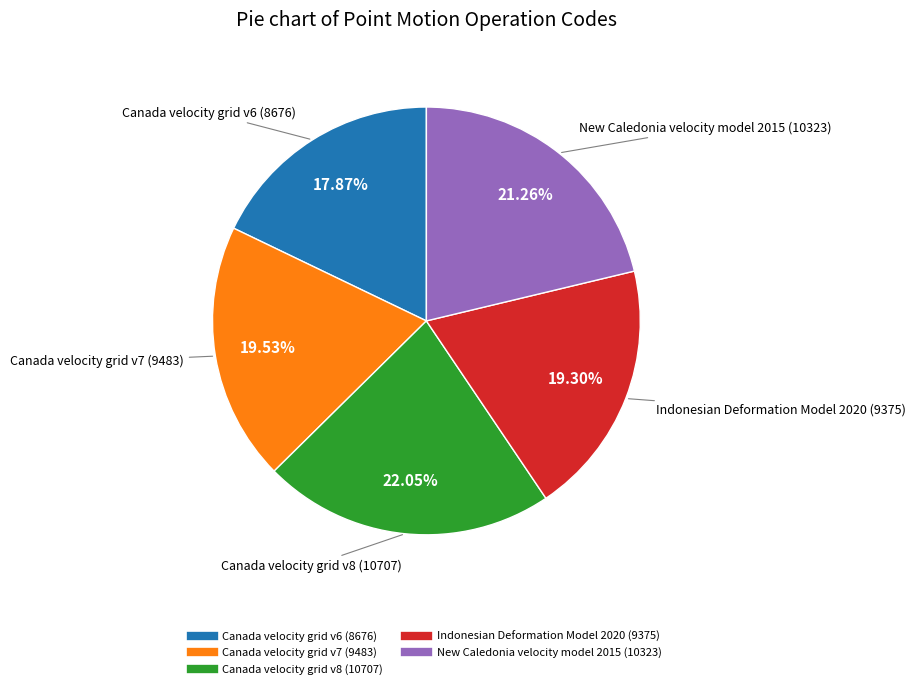

Which has a higher value, Canada velocity grid v8 or Canada velocity grid v7?

Canada velocity grid v8